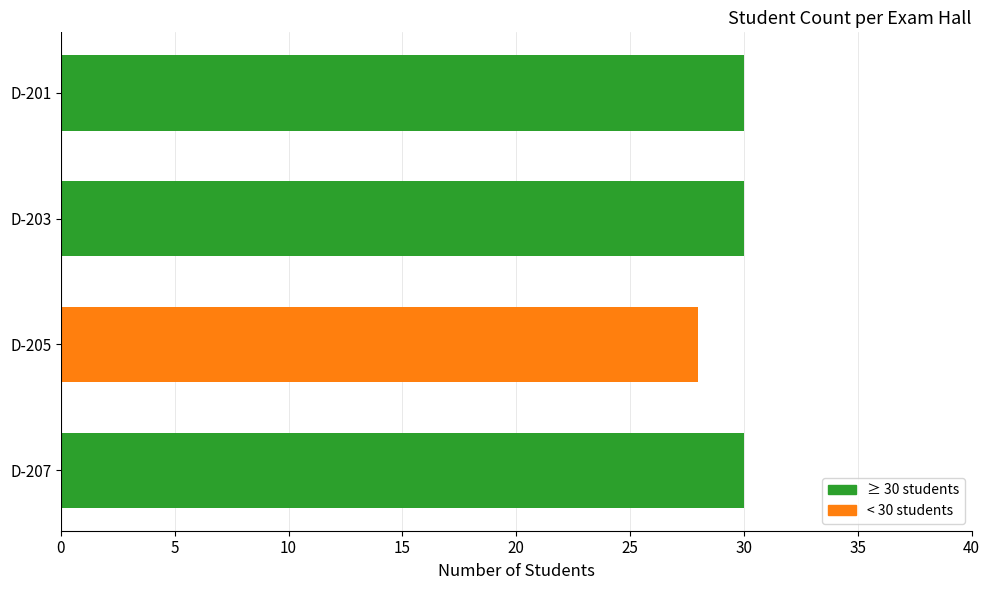

True or false: the data shows 19 at D-201.

False